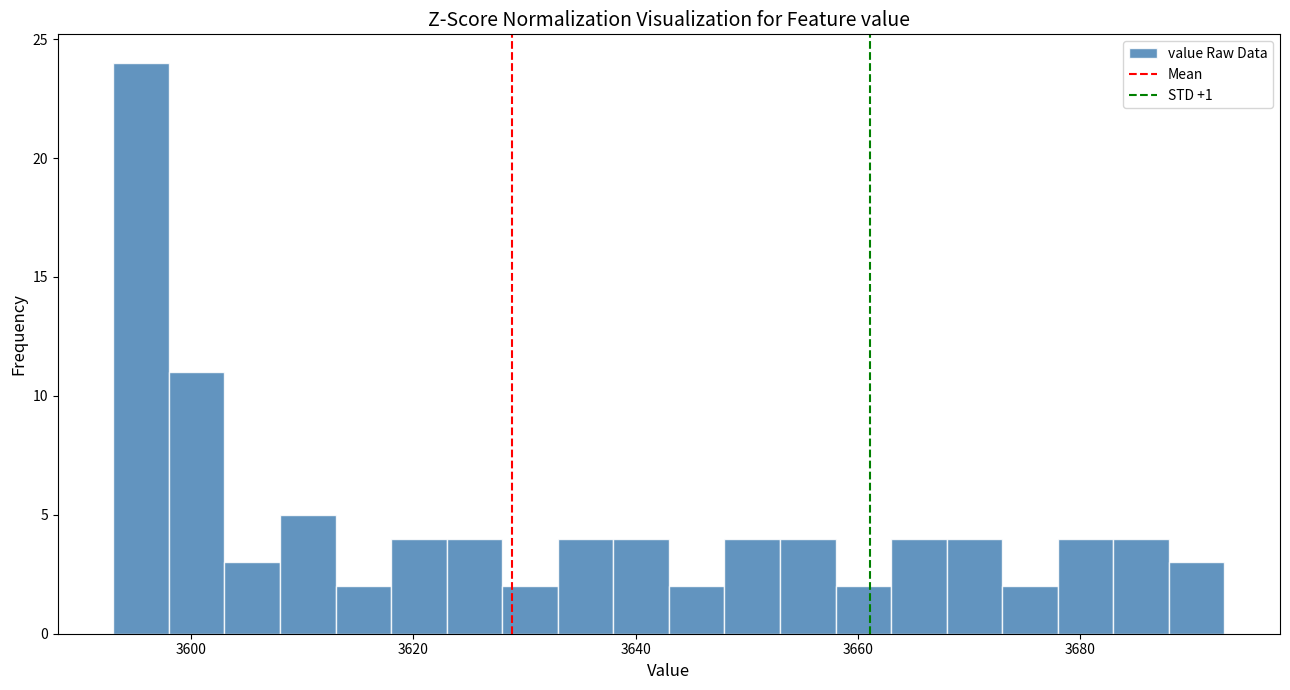

Read against the x-axis, roughly where is the centre of the tallest bar?

3596